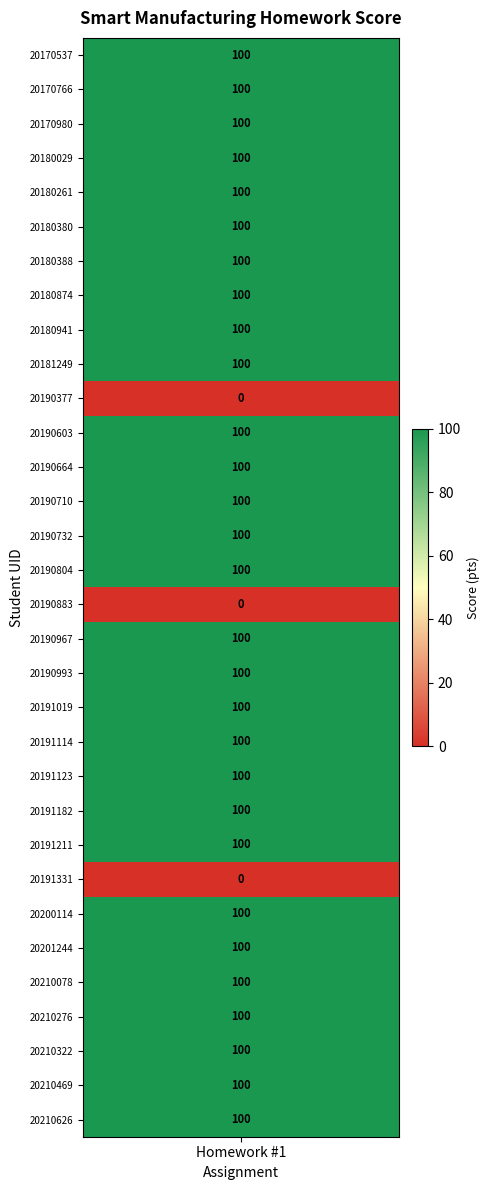

Between 20190732 and 20190967, which is larger?

20190732